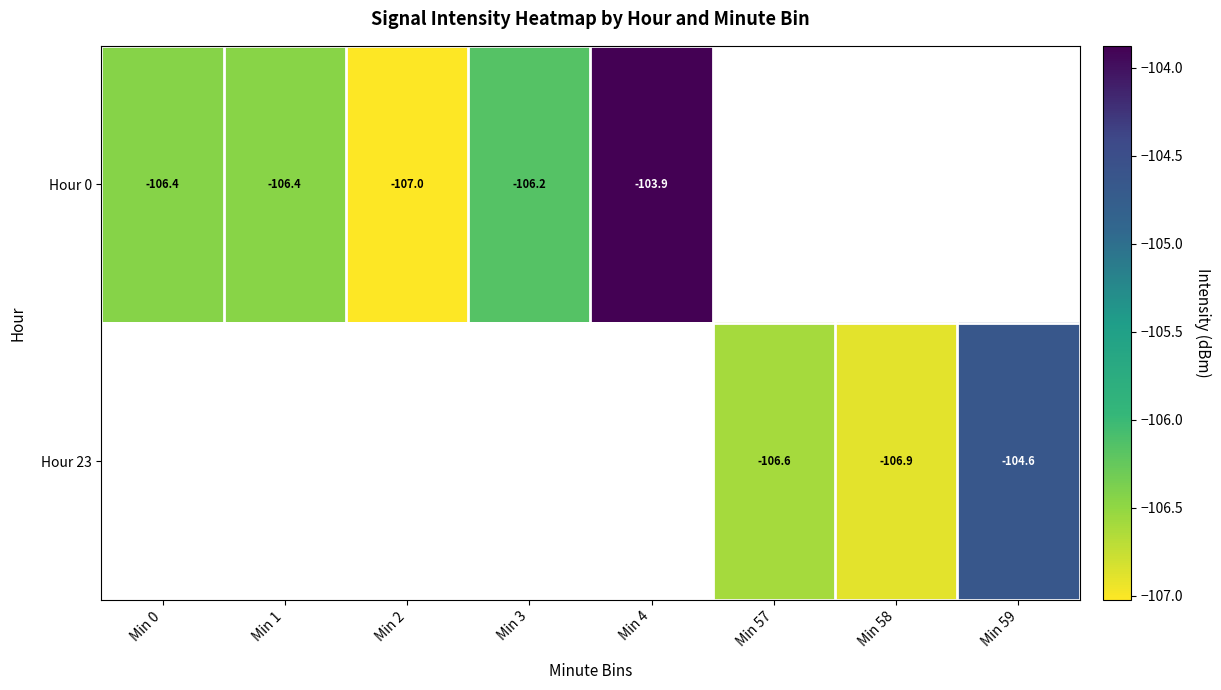

Which series changed the most between Min 0 and Min 2?

Hour 0